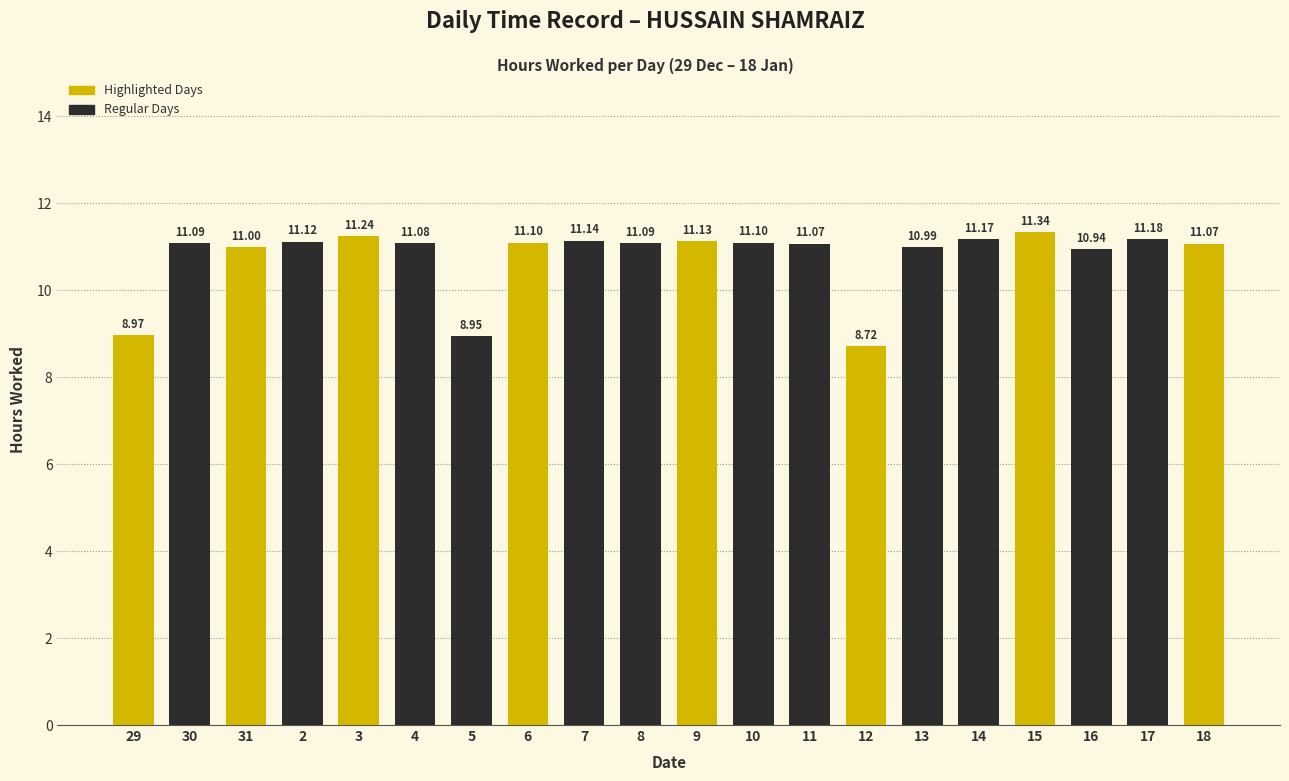

What is the minimum value shown in the chart?

8.7